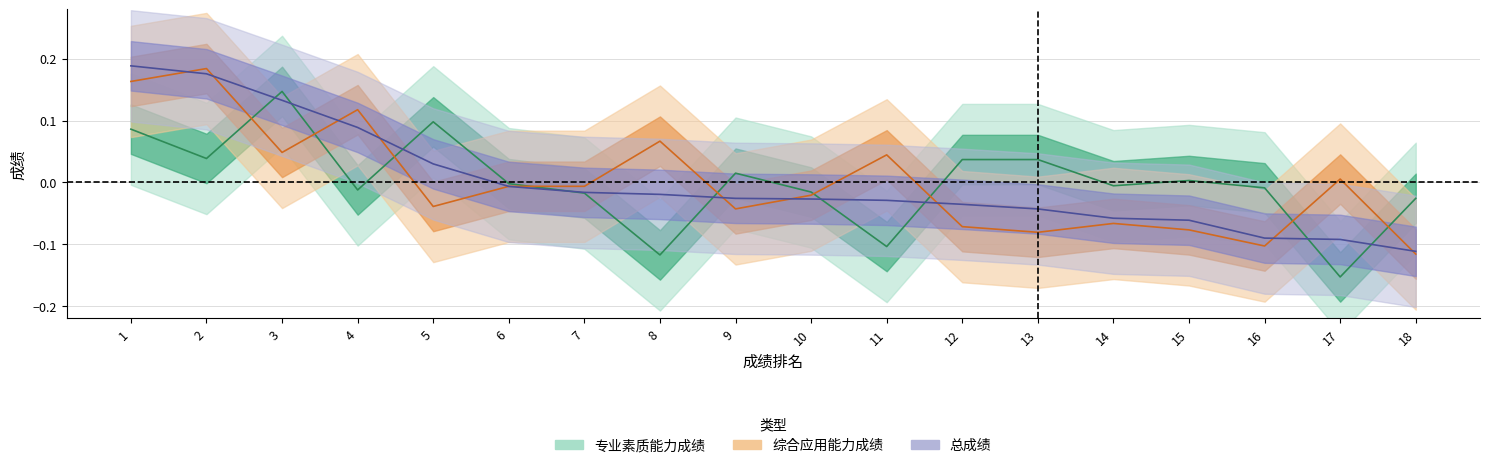

Which series ends up on top after the final intersection of 专业素质能力成绩 and 总成绩?

专业素质能力成绩